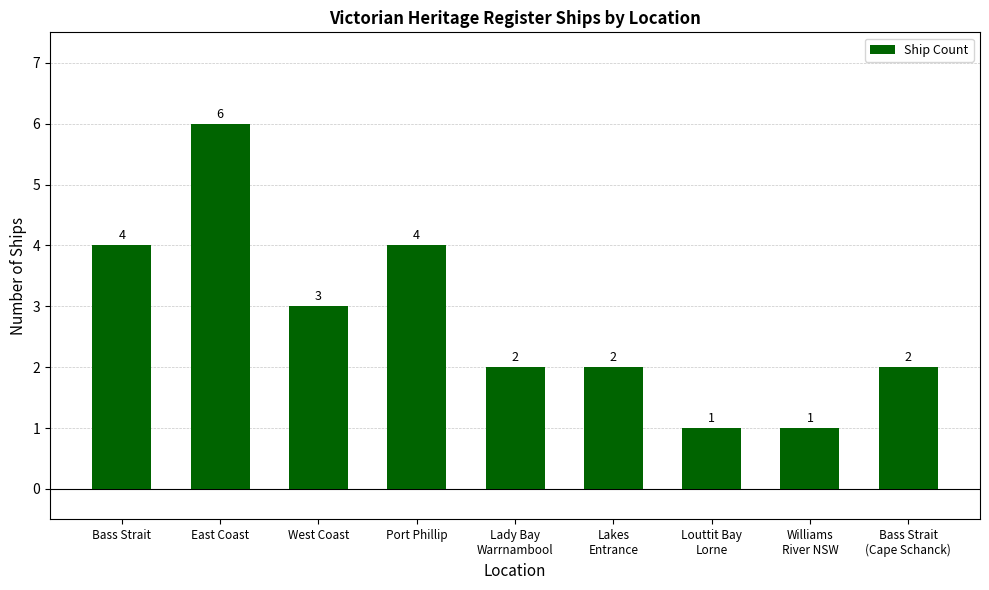

Reading left to right, list all the values displayed in this chart.

4	6	3	4	2	2	1	1	2